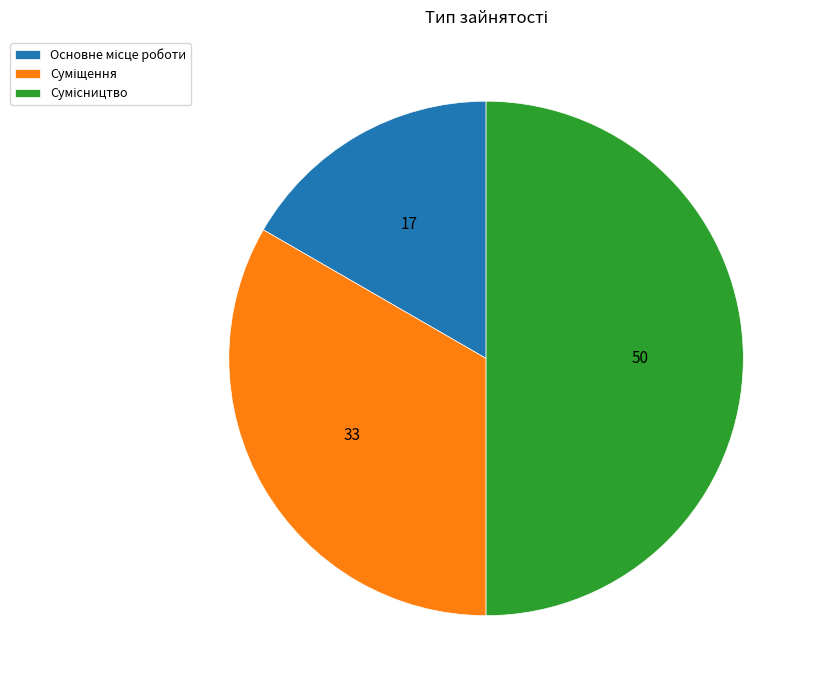

How many segments does this pie chart have?

3